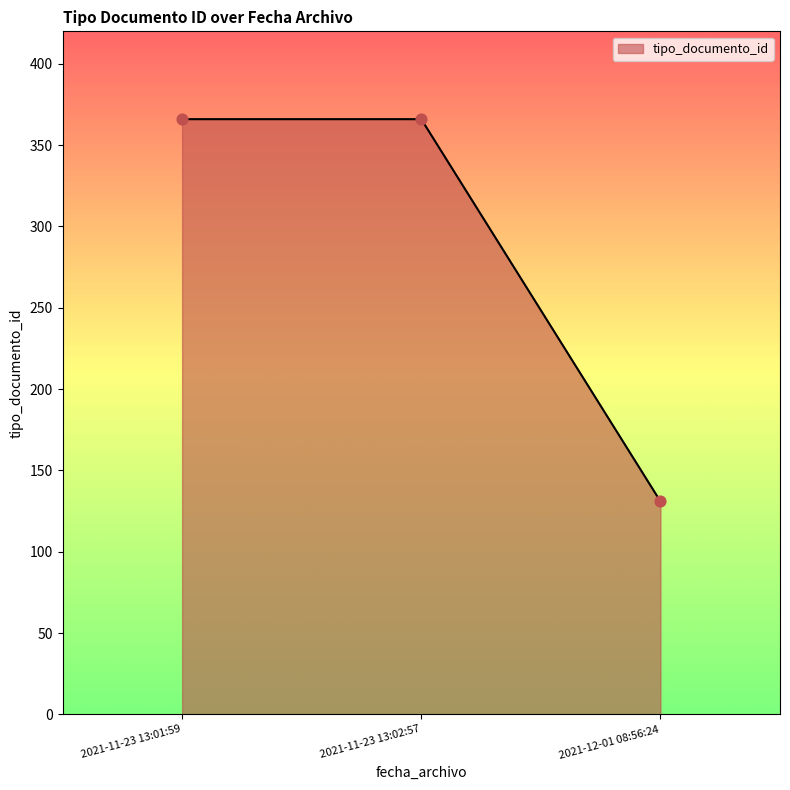

Which has a higher value, 2021-12-01 08:56:24 or 2021-11-23 13:02:57?

2021-11-23 13:02:57